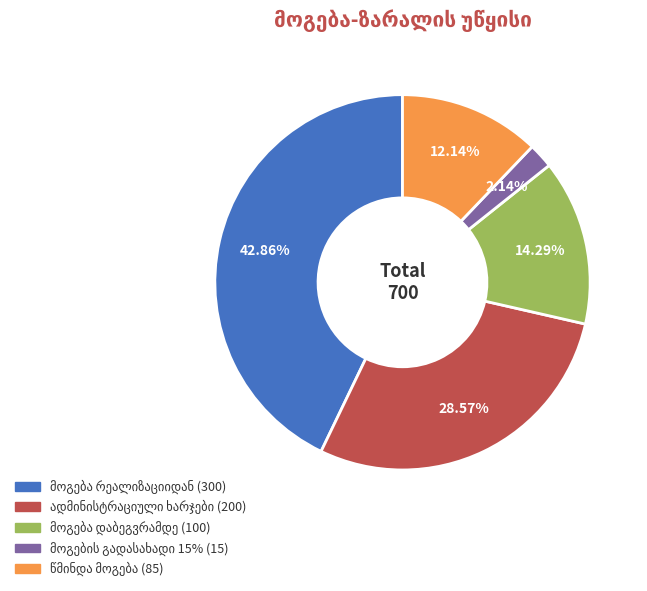

Does any single category account for the majority?

No